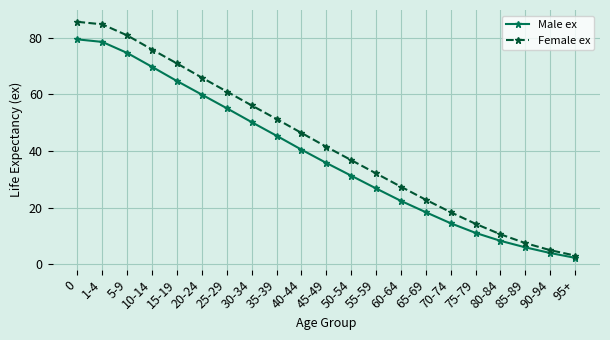

What is the label of the 17th point from the right?

15-19